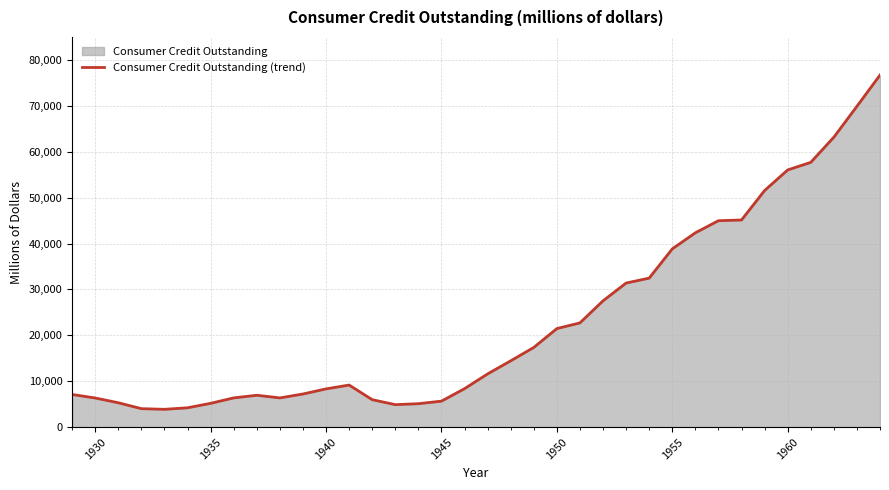

What is the difference between the second highest and minimum values?

66005